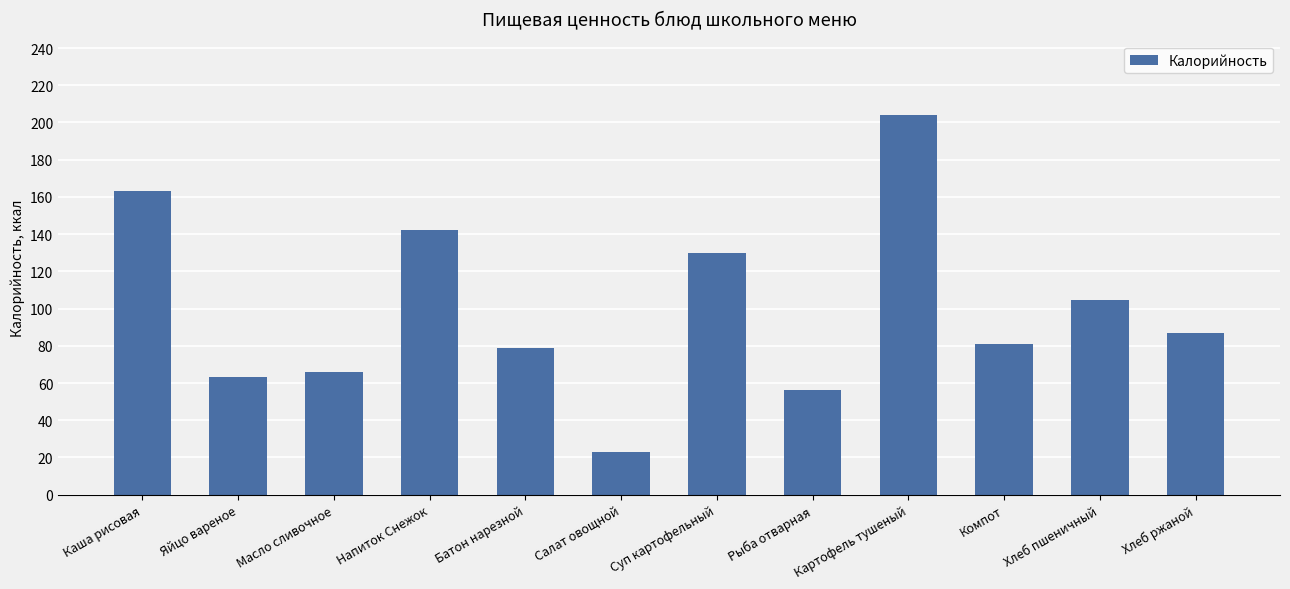

How many categories are shown in the chart?

12